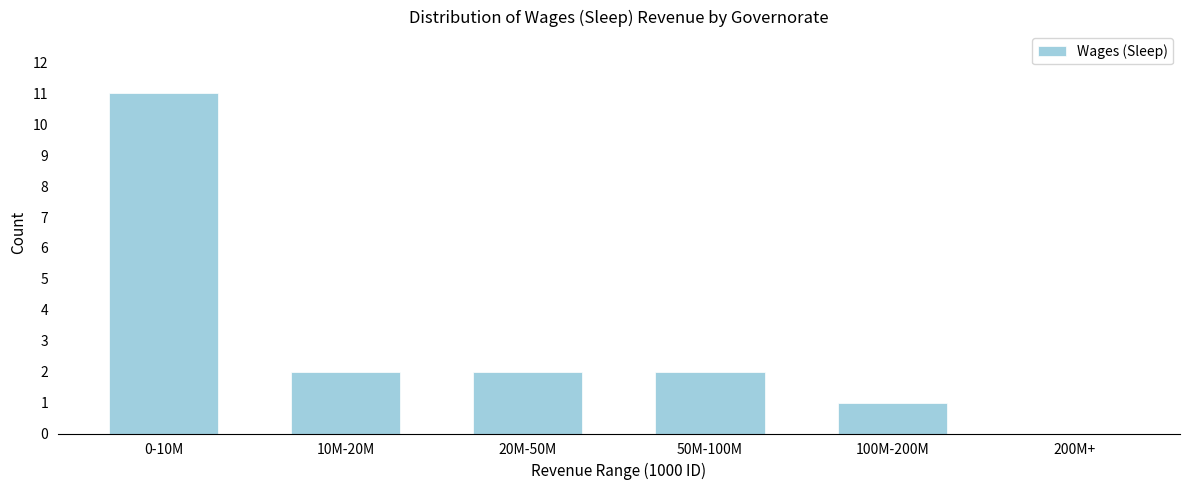

Reading left to right, extract all data points from this chart.

0-10M=11	10M-20M=2	20M-50M=2	50M-100M=2	100M-200M=1	200M+=0